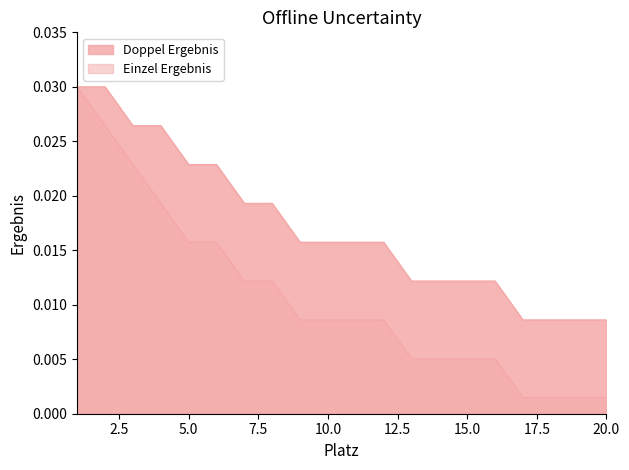

The value of Doppel Ergebnis at 15 is 0.0. True or false?

False